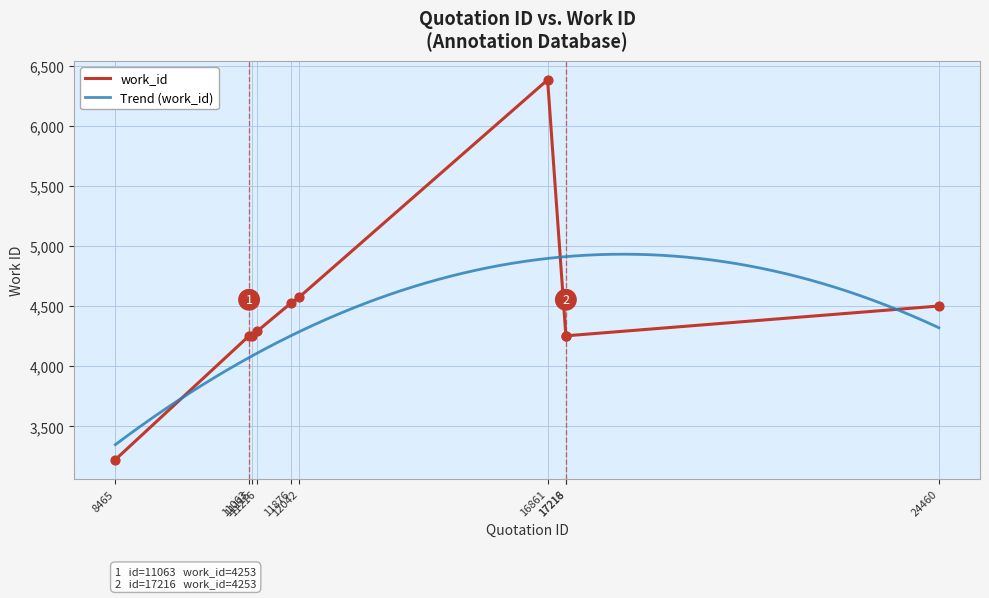

What is the change in value from 12042 to 17216?

-324